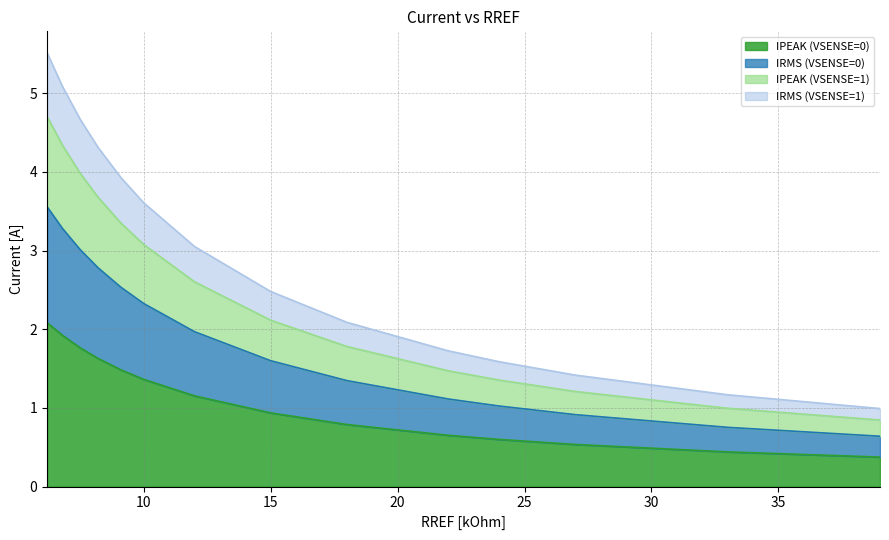

Which series has the widest spread of values?

IRMS (VSENSE=1)